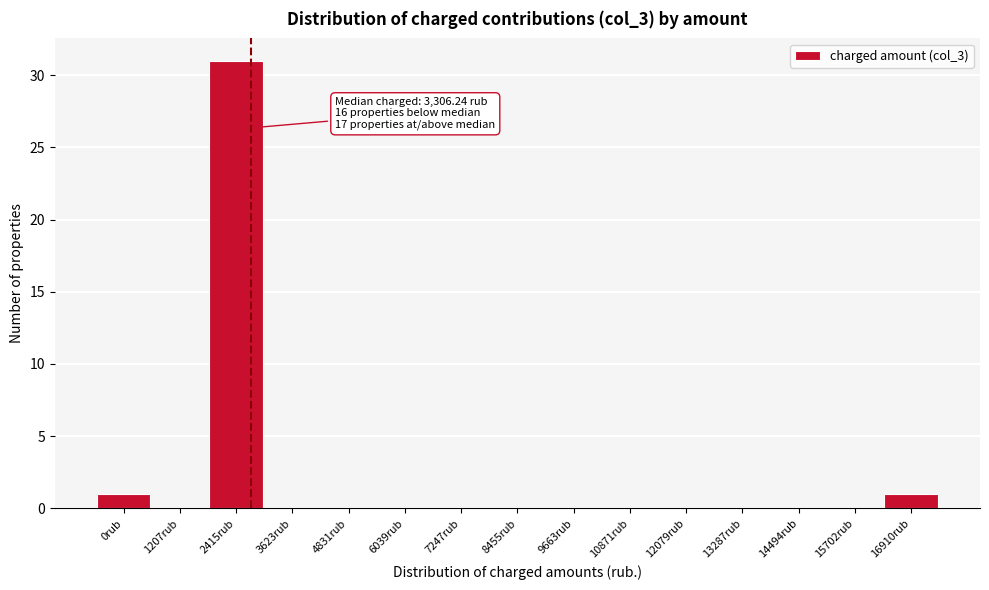

Reading left to right, transcribe all the data shown in this chart.

0rub=1	1207rub=0	2415rub=31	3623rub=0	4831rub=0	6039rub=0	7247rub=0	8455rub=0	9663rub=0	10871rub=0	12079rub=0	13287rub=0	14494rub=0	15702rub=0	16910rub=1